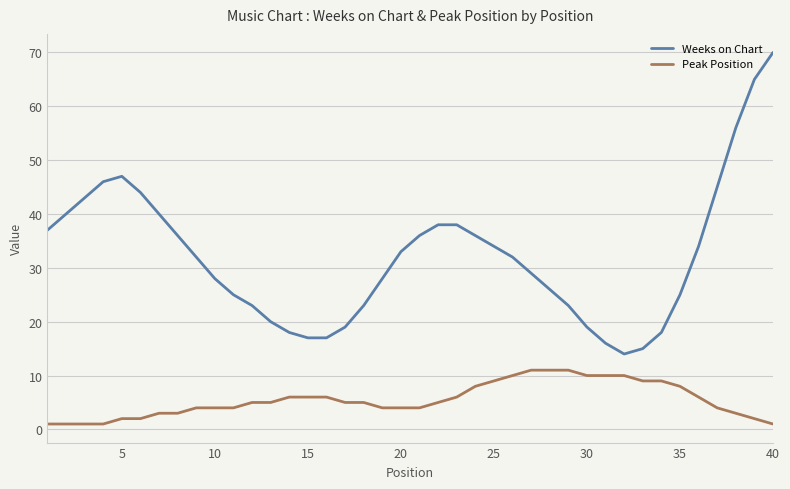

What is the highest value of the Peak Position series?

11